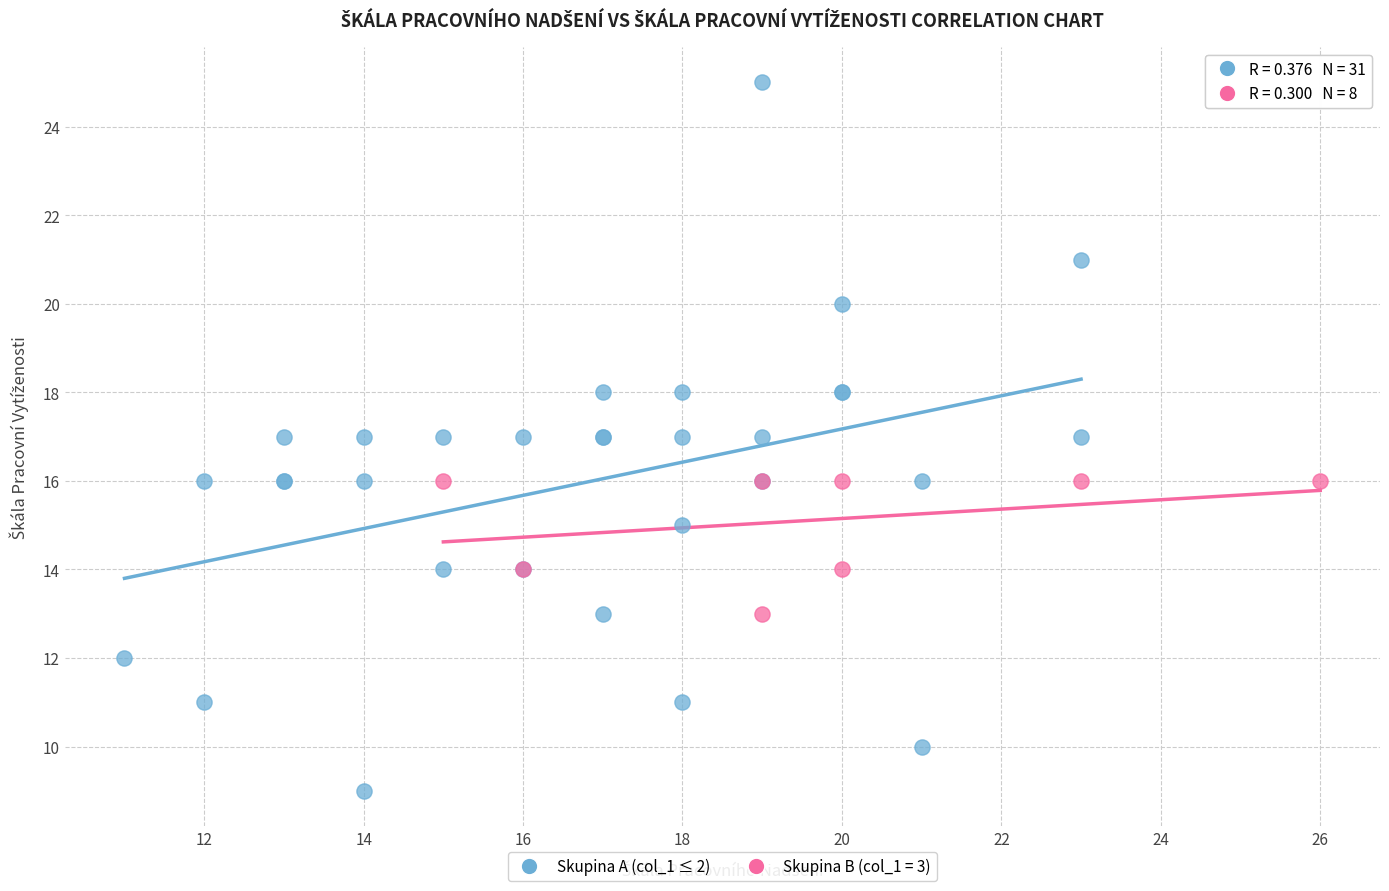

Which series reaches the minimum Y coordinate?

Skupina A (col_1 ≤ 2)